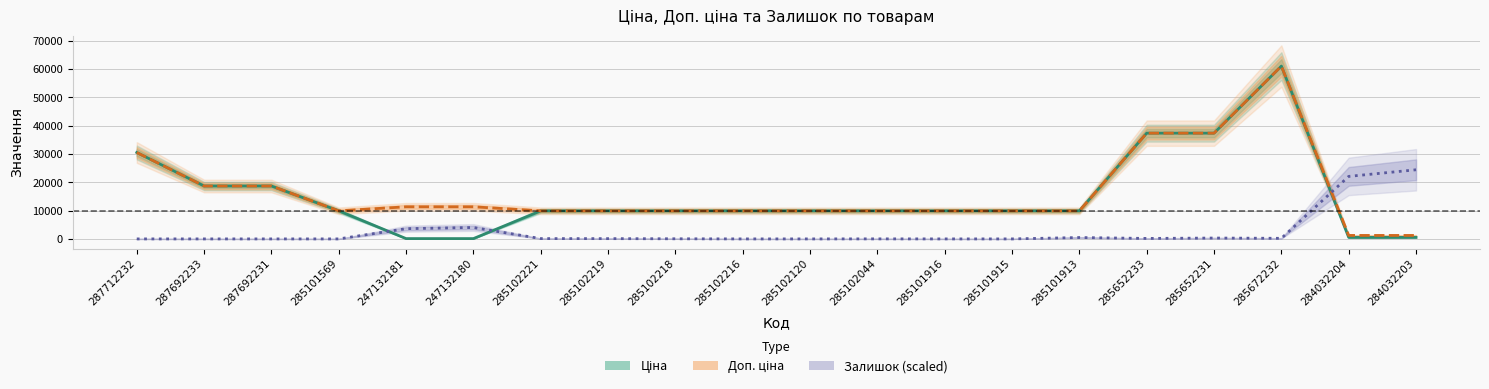

Reading left to right, transcribe all the data shown in this chart.

Ціна: 287712232=30512.3	287692233=18671.5	287692231=18671.5	285101569=9908.5	247132181=113.3	247132180=113.3	285102221=9908.5	285102219=9908.5	285102218=9908.5	285102216=9908.5	285102120=9908.5	285102044=9908.5	285101916=9908.5	285101915=9908.5	285101913=9908.5	285652233=37343.0	285652231=37343.0	285672232=61024.7	284032204=535.4	284032203=535.4
Доп. ціна: 287712232=30512.3	287692233=18671.5	287692231=18671.5	285101569=9908.5	247132181=11334.0	247132180=11334.0	285102221=9908.5	285102219=9908.5	285102218=9908.5	285102216=9908.5	285102120=9908.5	285102044=9908.5	285101916=9908.5	285101915=9908.5	285101913=9908.5	285652233=37343.0	285652231=37343.0	285672232=61024.7	284032204=1227.2	284032203=1227.2
Залишок (scaled): 287712232=0.0	287692233=0.0	287692231=0.0	285101569=0.0	247132181=3614.2	247132180=4031.2	285102221=111.2	285102219=97.3	285102218=41.7	285102216=0.0	285102120=0.0	285102044=13.9	285101916=0.0	285101915=0.0	285101913=486.5	285652233=166.8	285652231=305.8	285672232=208.5	284032204=22074.5	284032203=24409.9